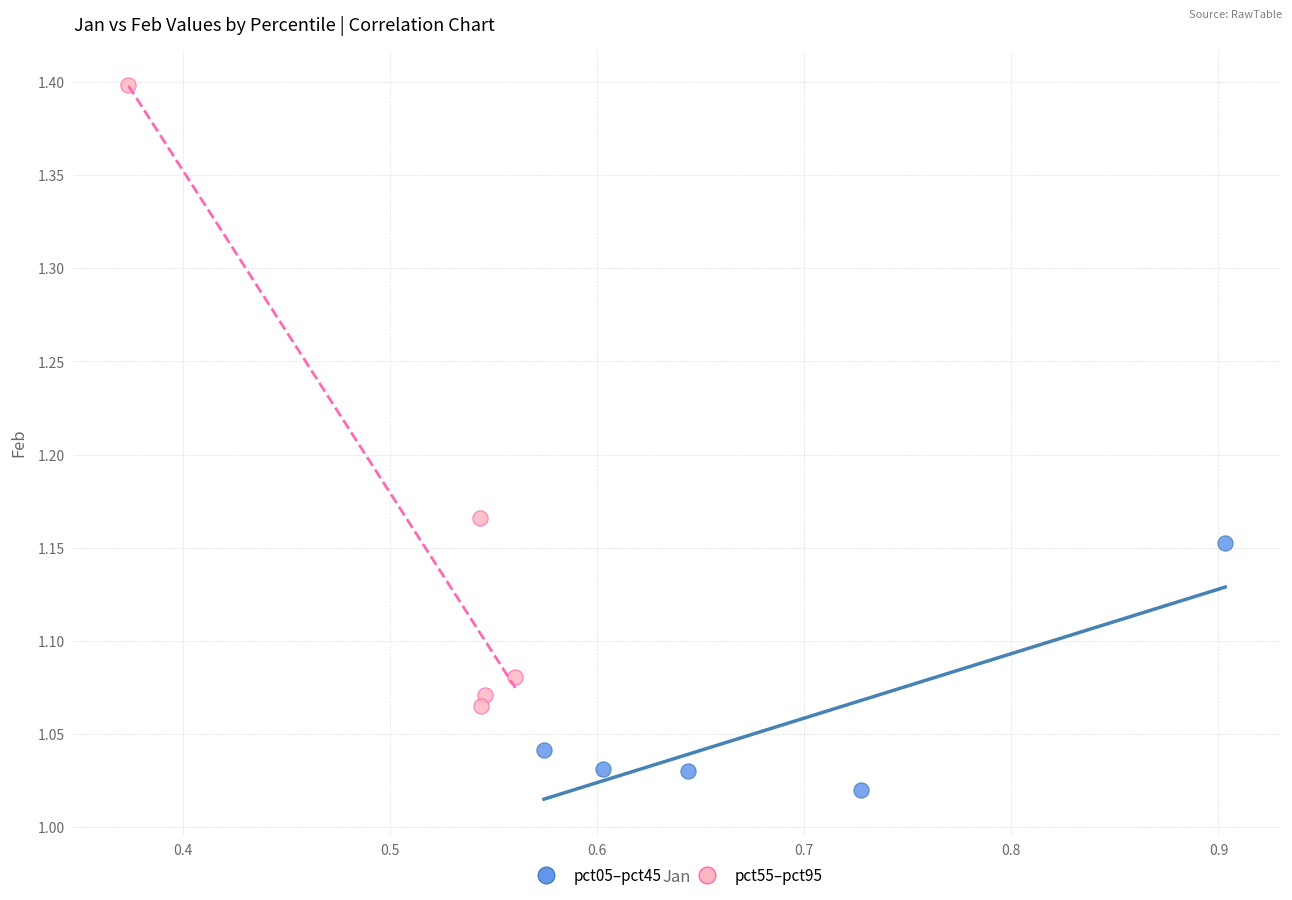

Which series has the widest spread of Y values?

pct55–pct95